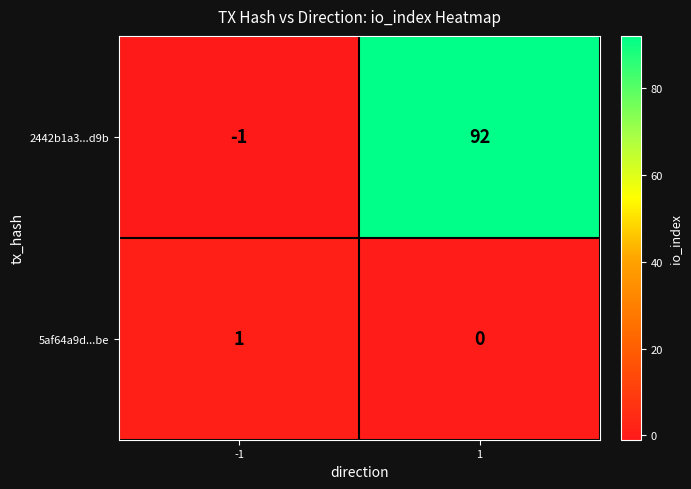

Is it true that 5af64a9d...be equals 1 at -1?

True